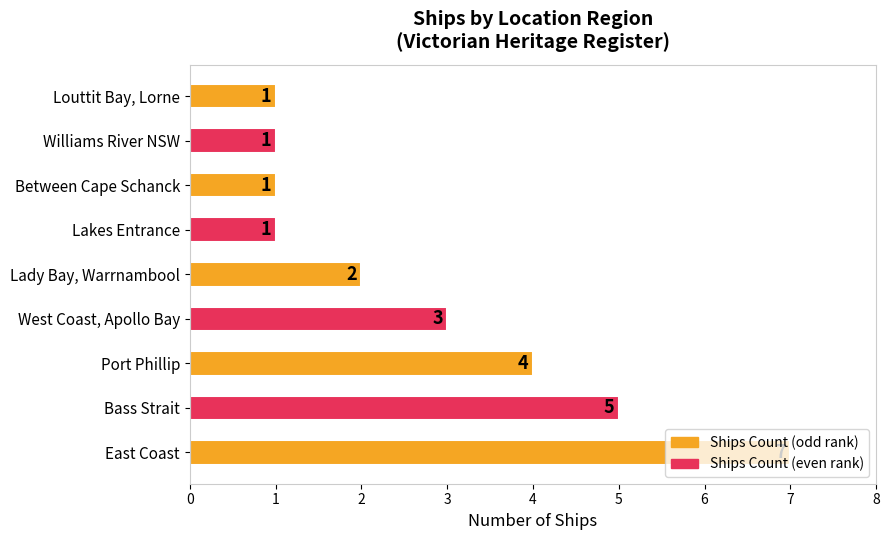

What is the minimum value shown in the chart?

1